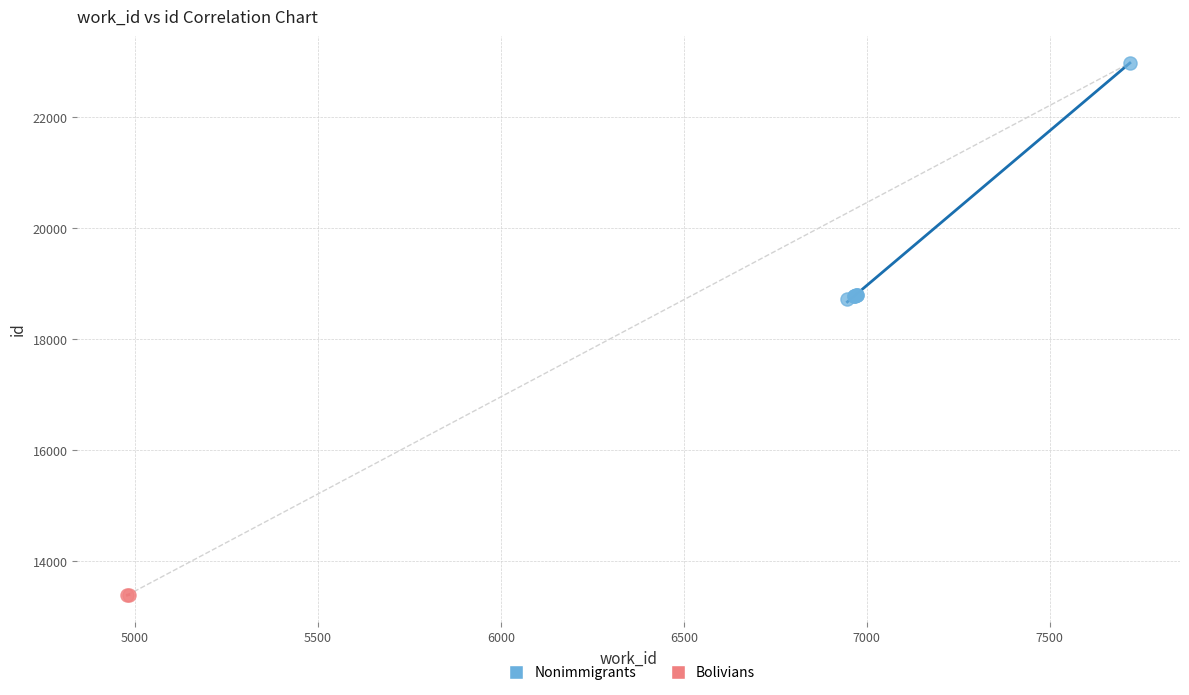

What are all the series names shown in the legend?

Nonimmigrants, Bolivians